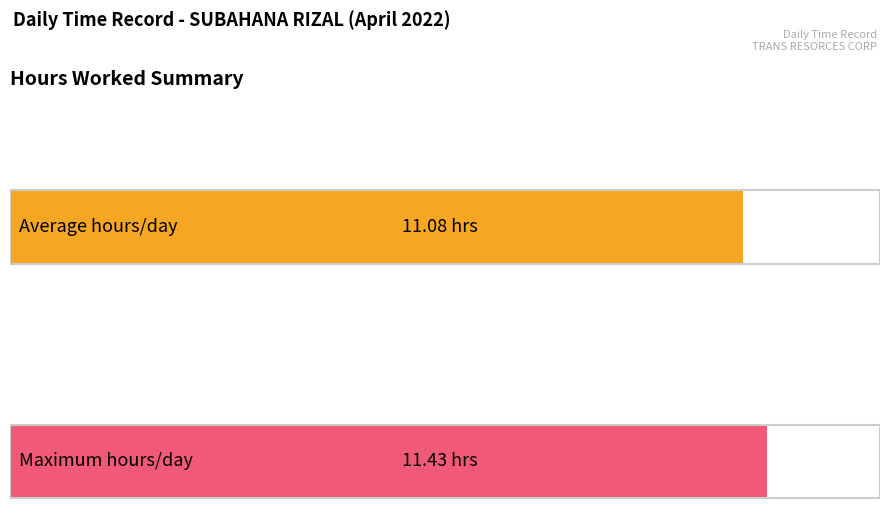

Is it true that the value at 24-Sun is 15.9?

False